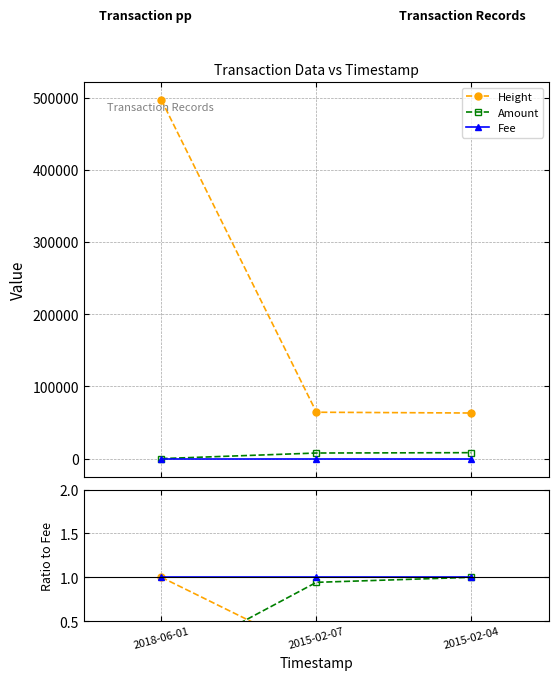

What is the sum of all Amount values?

15942